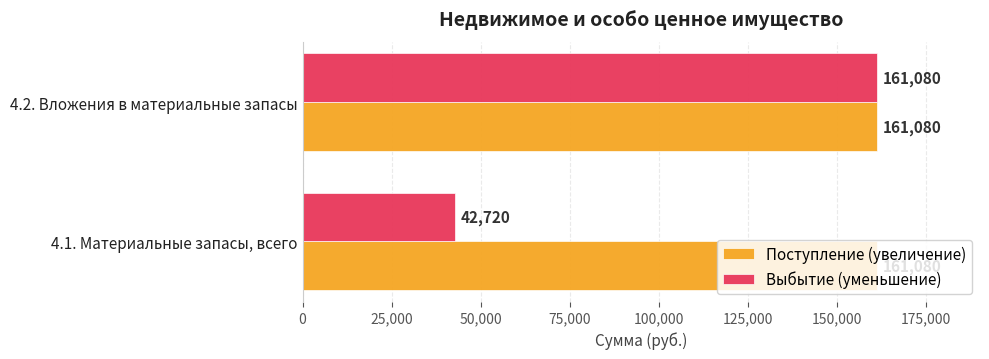

True or false: Поступление (увеличение) has a value of 161080 at 4.1. Материальные запасы, всего.

True